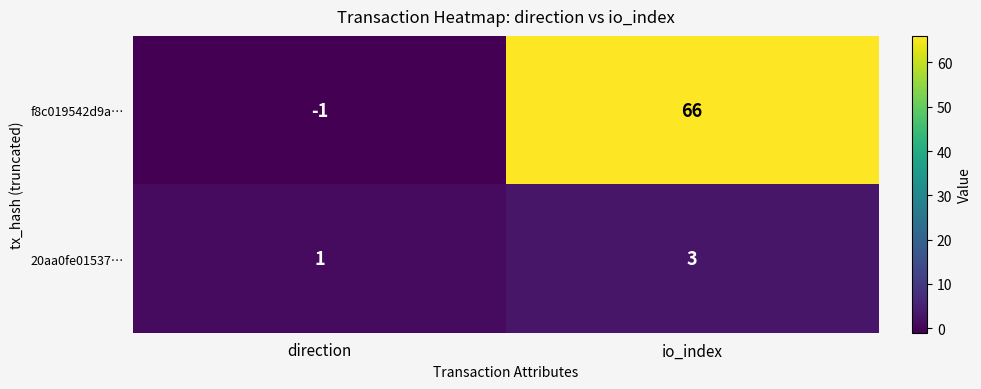

Reading left to right, list all the values displayed in this chart.

f8c019542d9a…: -1	66
20aa0fe01537…: 1	3